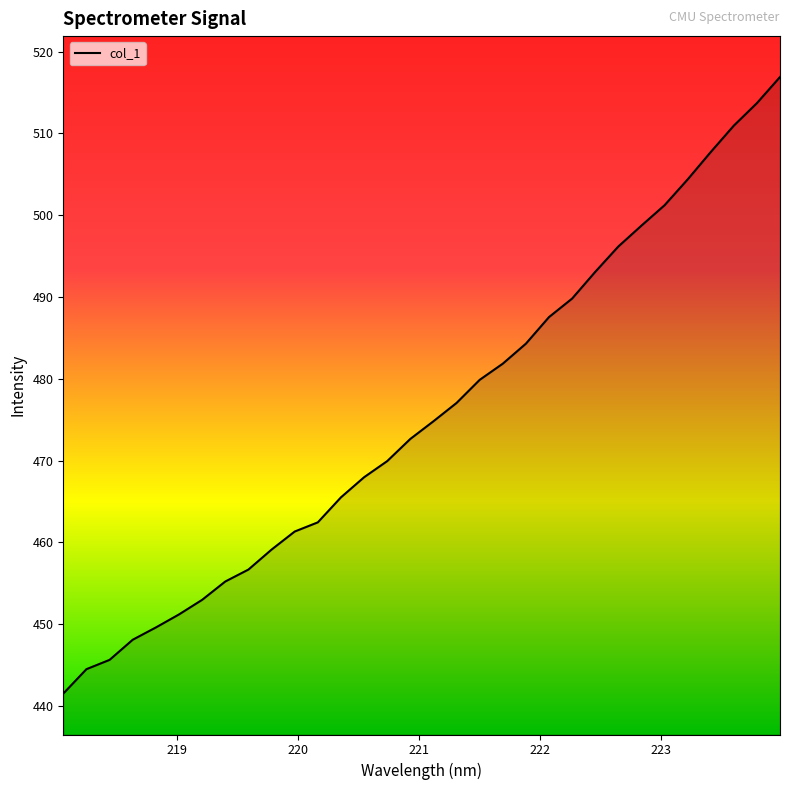

What is the difference between the maximum and minimum values?

75.4